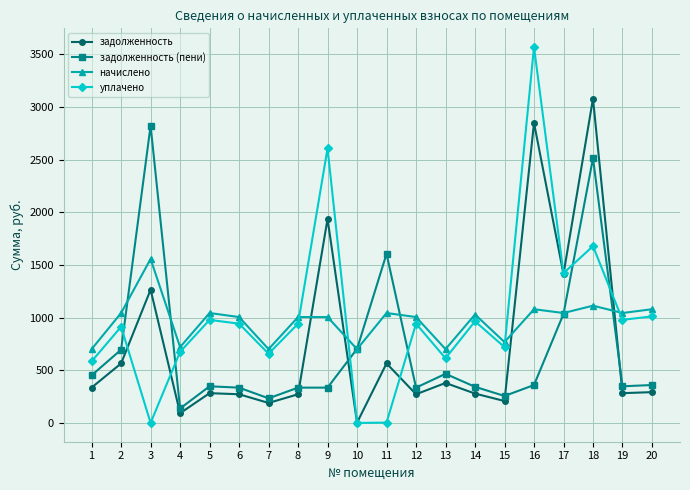

Which series changed the most between 18 and 20?

задолженность